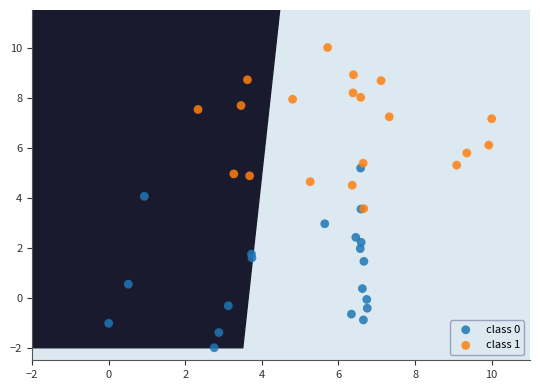

Which series reaches the maximum Y coordinate?

class 1